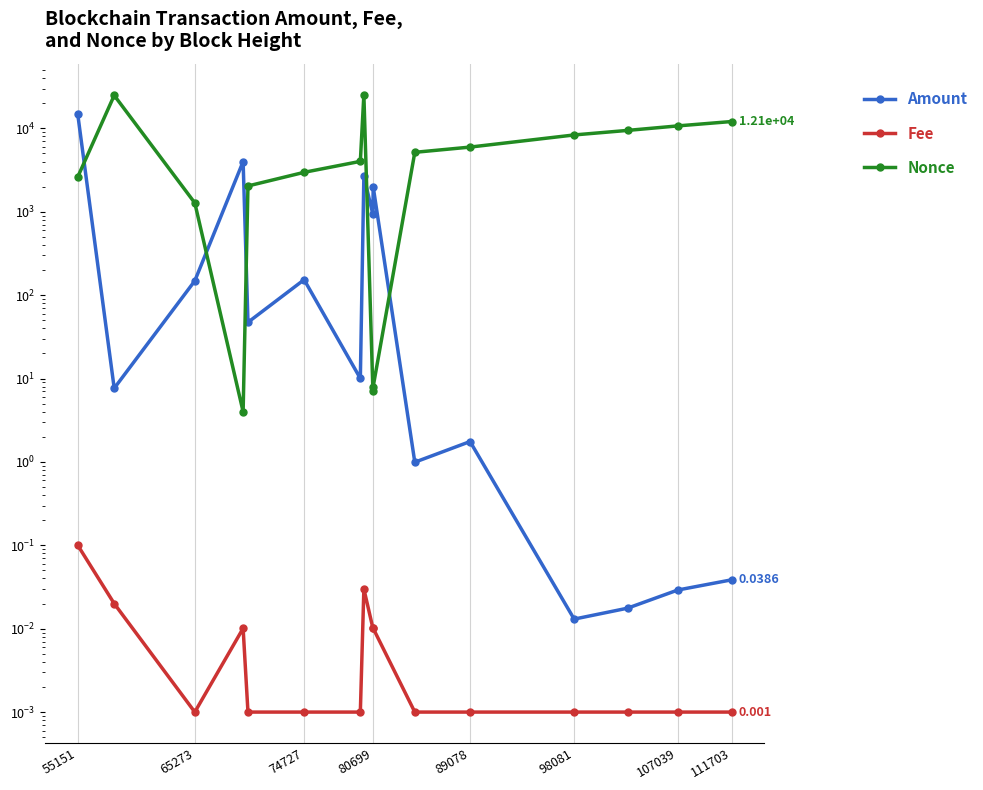

Reading right to left, list all the values displayed in this chart.

Amount: 0.0	0.0	0.0	0.0	1.8	1.0	2000.0	928.0	2661.0	10.0	153.2	47.2	4000.0	148.5	7.6	14702.4
Fee: 0.0	0.0	0.0	0.0	0.0	0.0	0.0	0.0	0.0	0.0	0.0	0.0	0.0	0.0	0.0	0.1
Nonce: 12088.0	10709.0	9456.0	8343.0	5966.0	5164.0	8.0	7.0	25345.0	4023.0	2972.0	2039.0	4.0	1276.0	24872.0	2620.0